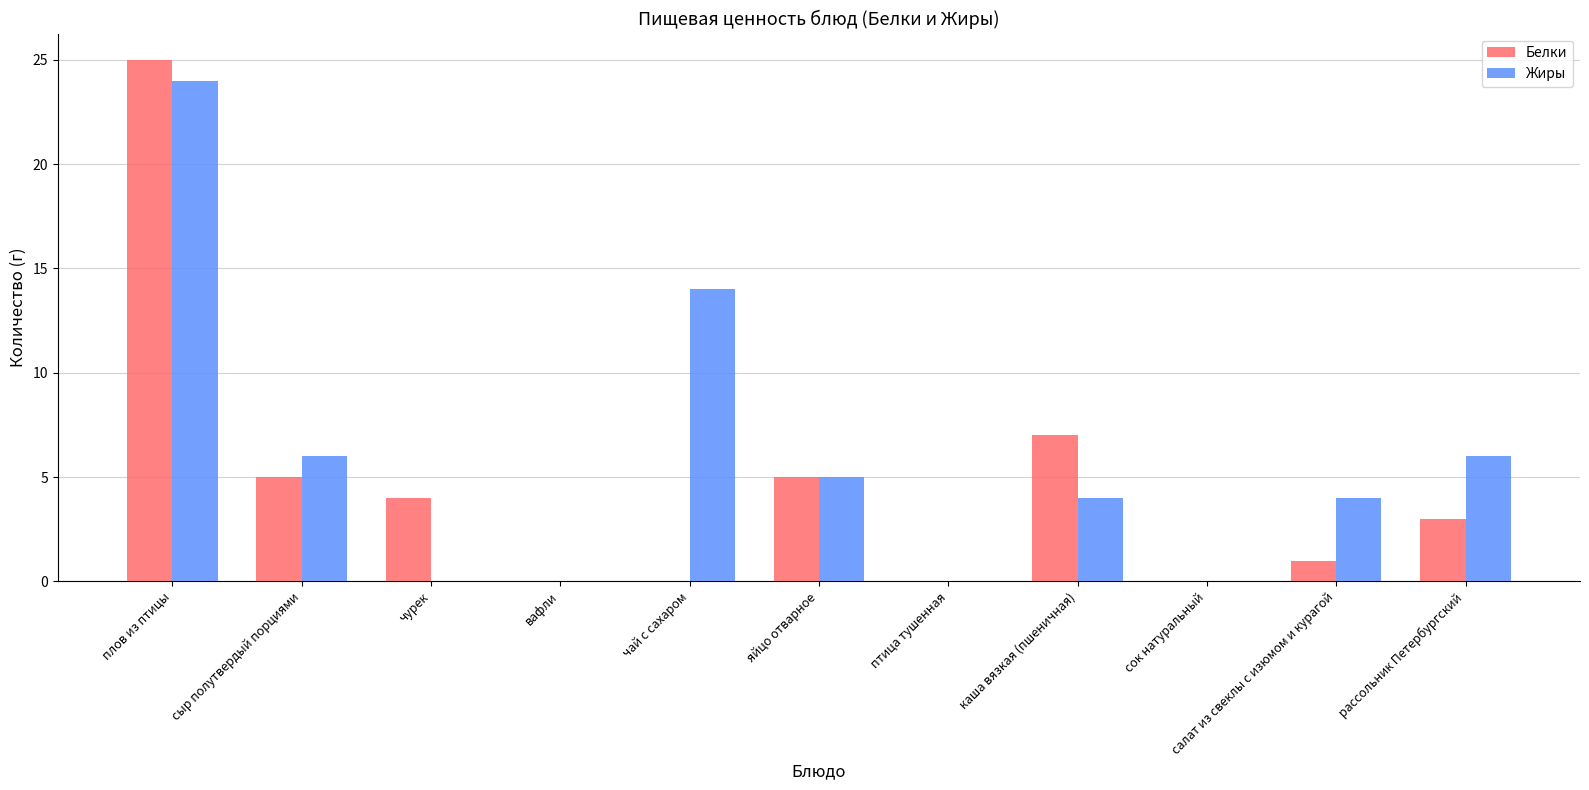

What is the average value of the Белки series?

5